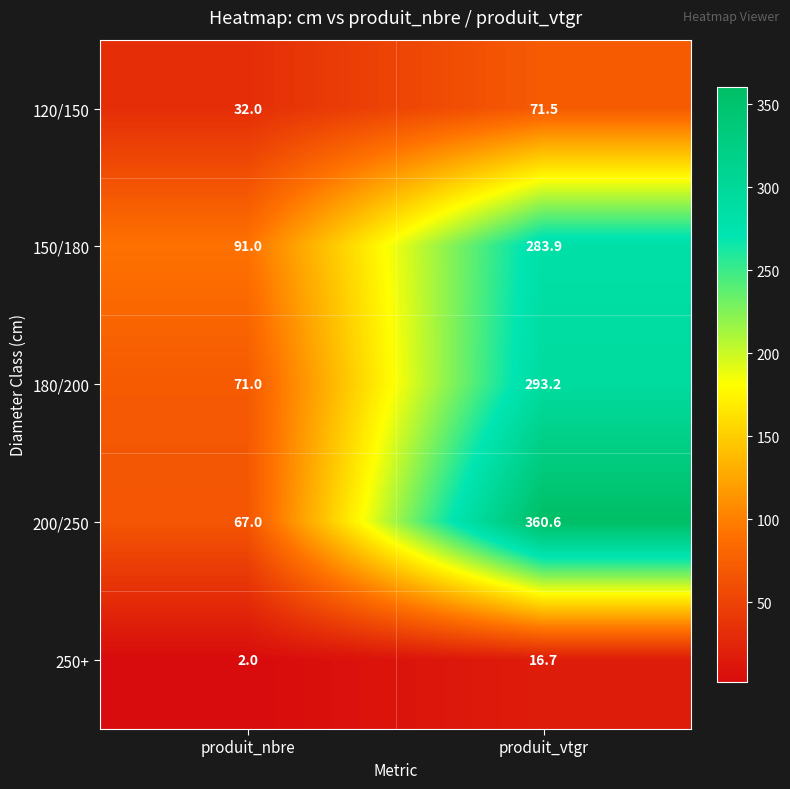

Rank the series at produit_nbre from lowest to highest value.

250+, 120/150, 200/250, 180/200, 150/180